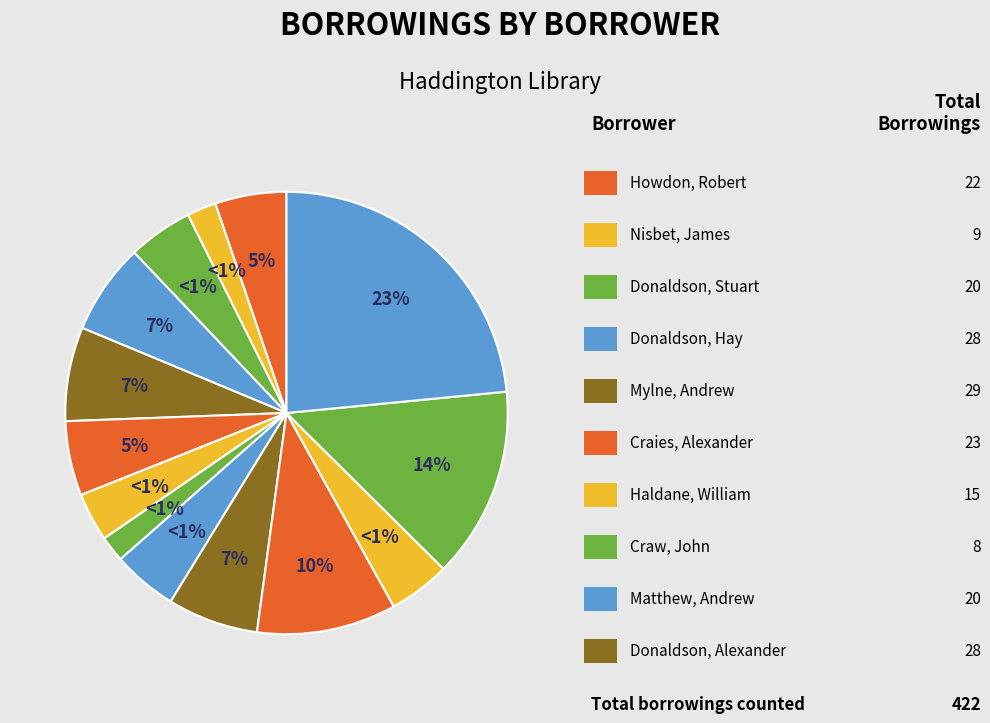

How many segments does this pie chart have?

14